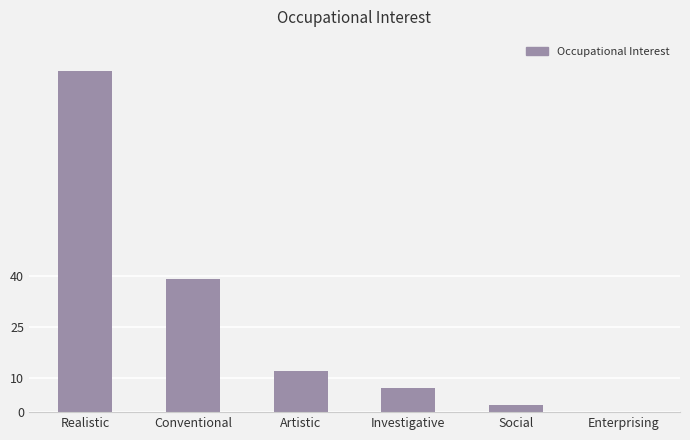

What is the greatest value displayed?

100